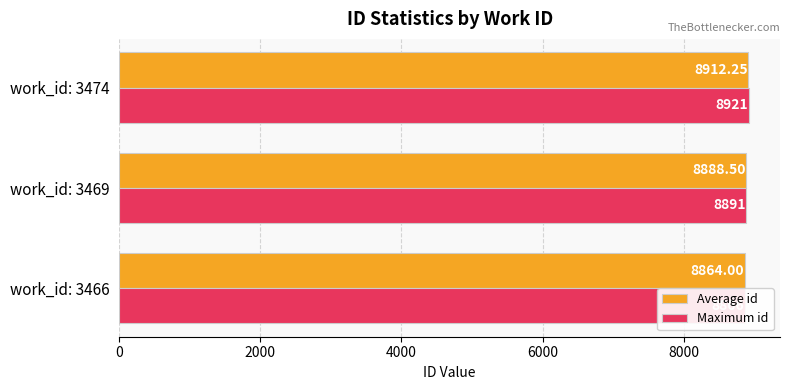

What is the difference between the highest and lowest values at work_id: 3466?

2.0